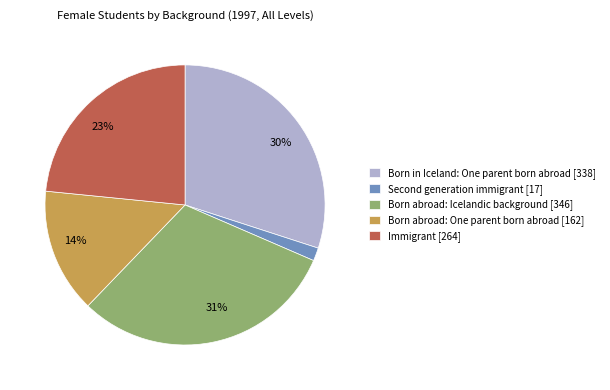

Is there any slice that represents more than half of the pie?

No